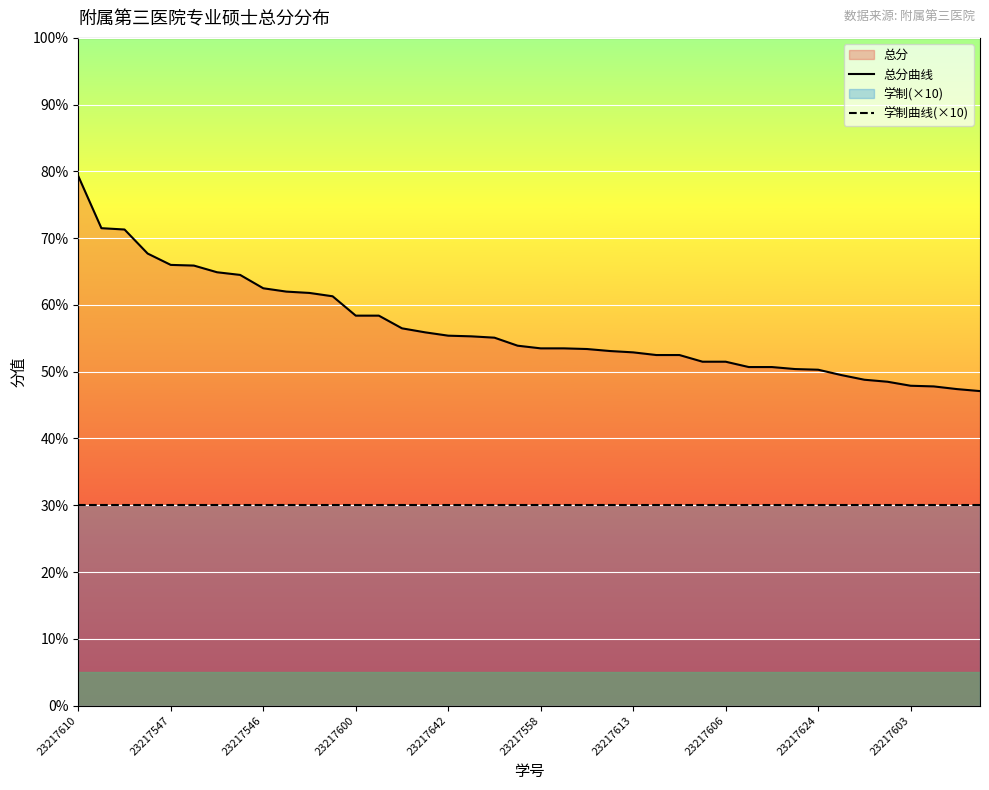

True or false: 总分曲线 has more than 0 points higher than both neighbors.

False